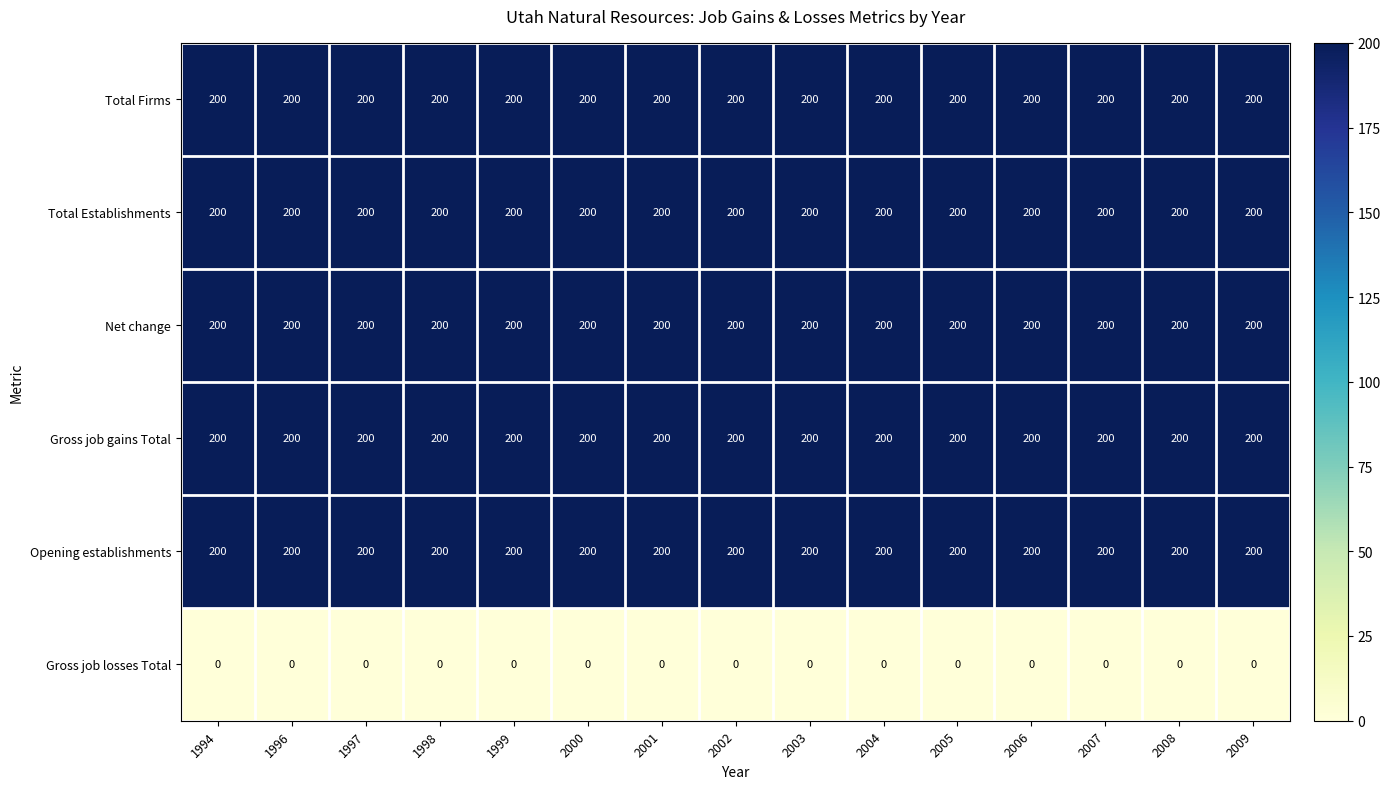

What is the total value across all series at 1994?

1000